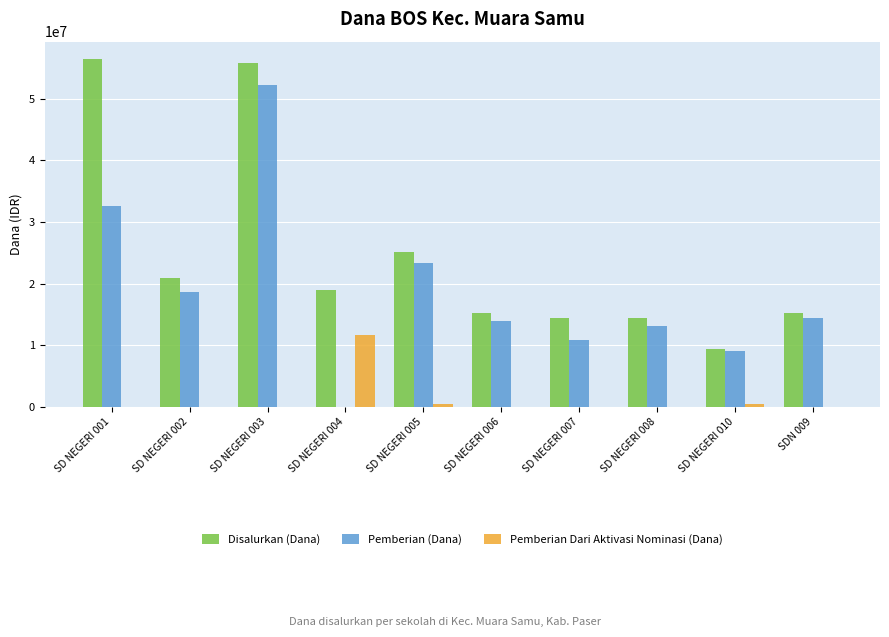

The Disalurkan (Dana) series shows 38247341 at SD NEGERI 001. True or false?

False